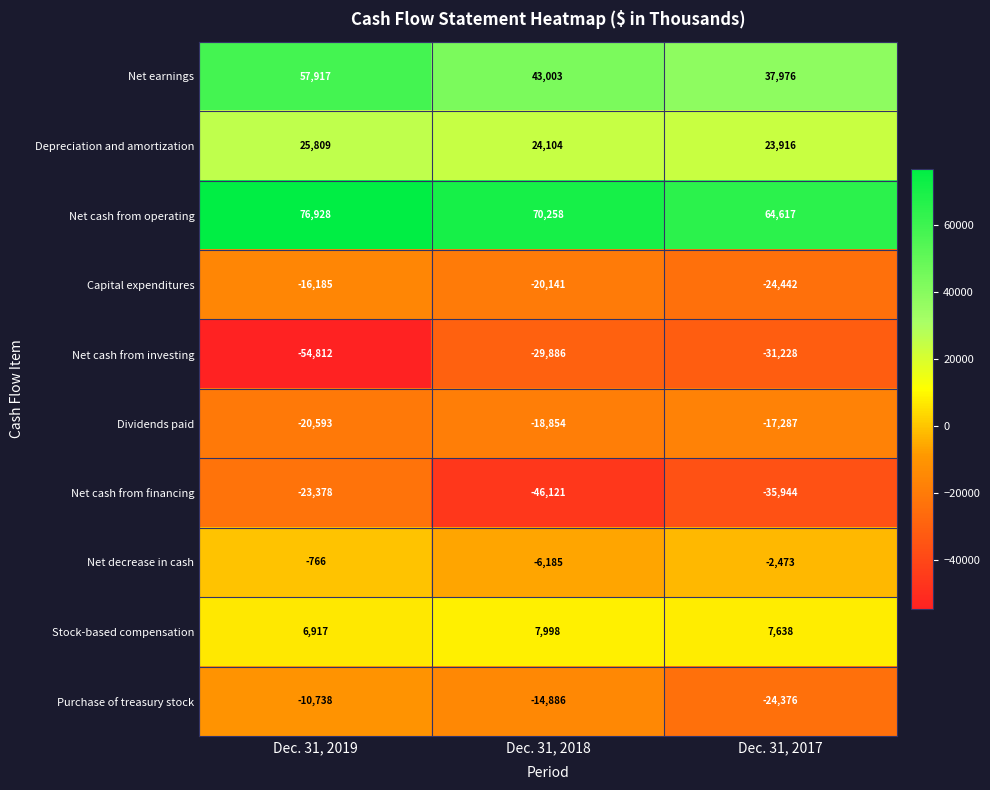

What is the difference between the maximum and minimum values in the Dividends paid series?

3306